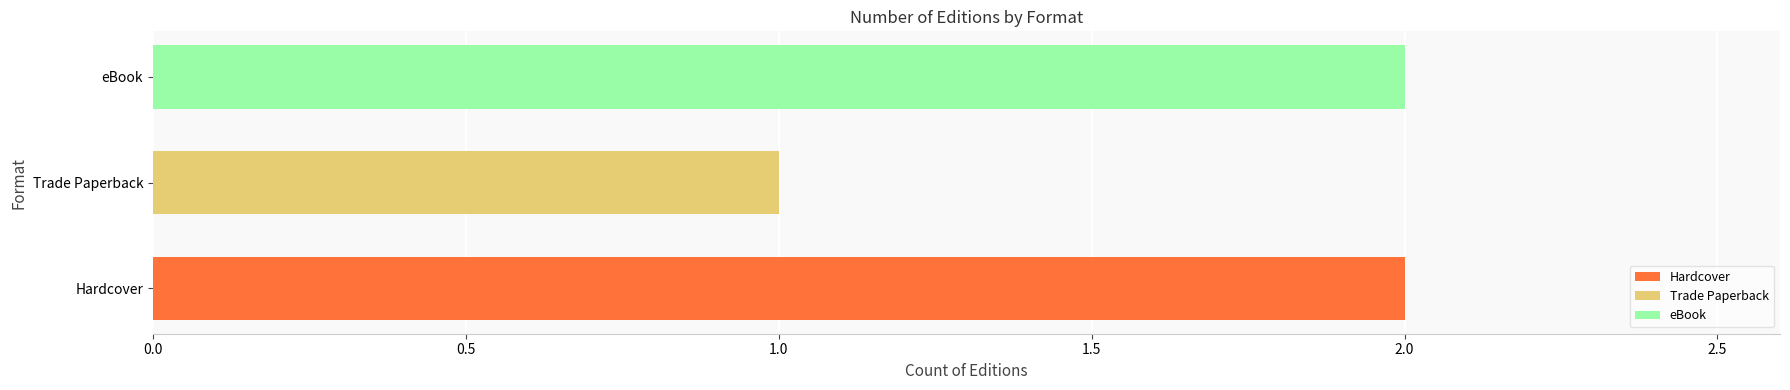

Does the chart contain stacked bars?

No